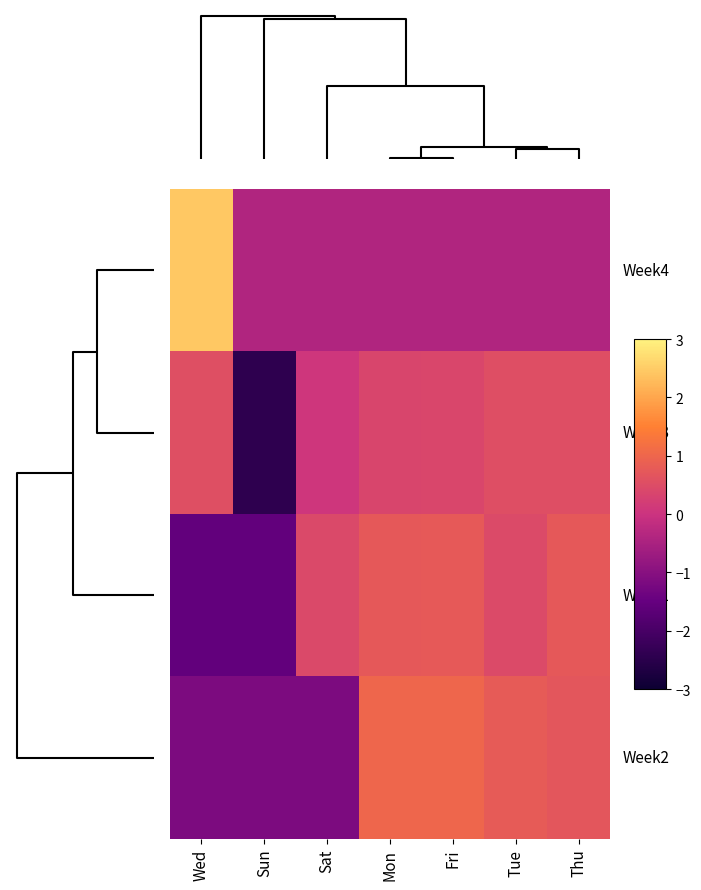

What is the minimum value shown in the chart?

-2.4